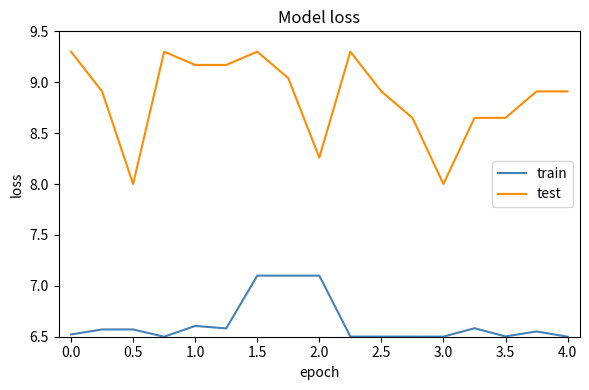

List the series in order of their overall mean, lowest first.

train, test